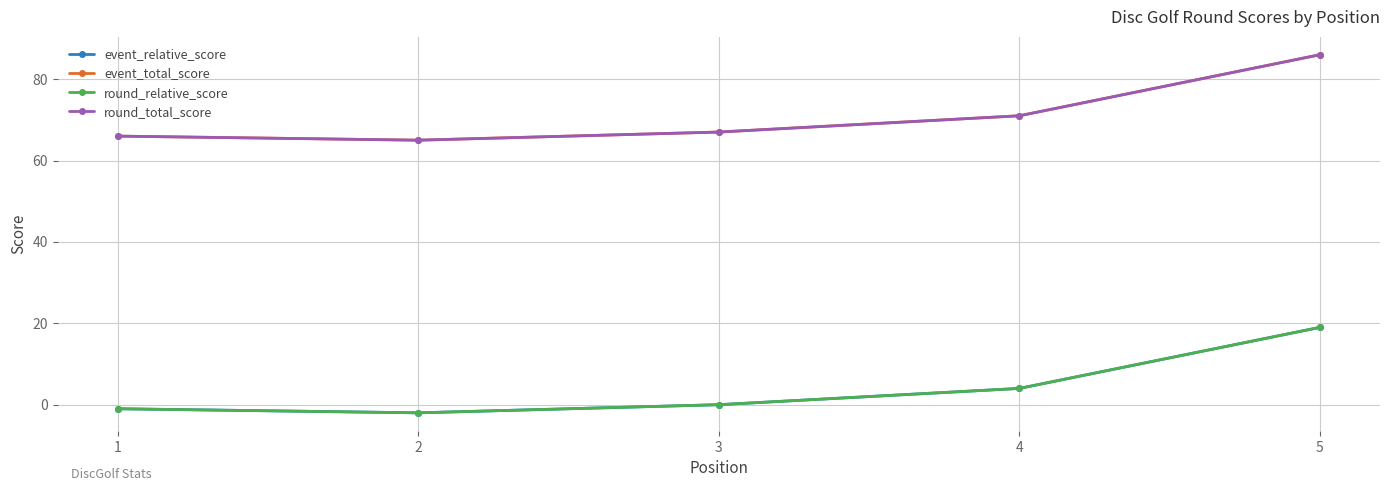

Does the chart have visible grid lines?

Yes